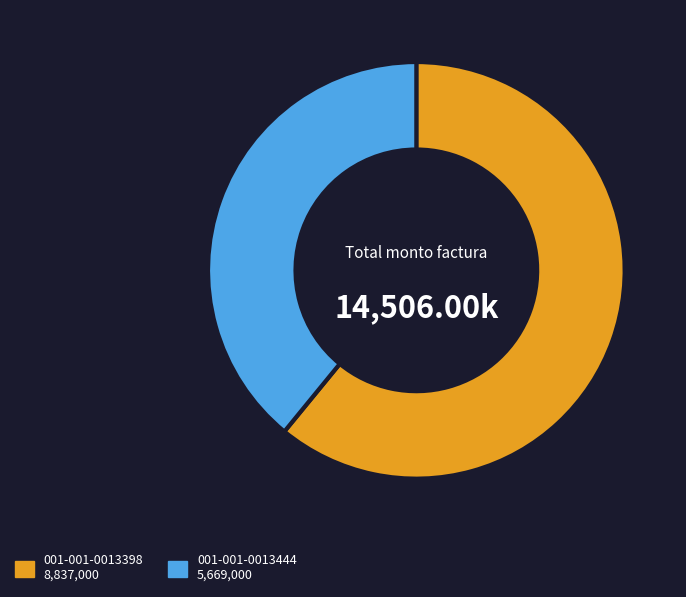

Is there a majority slice in this chart?

Yes